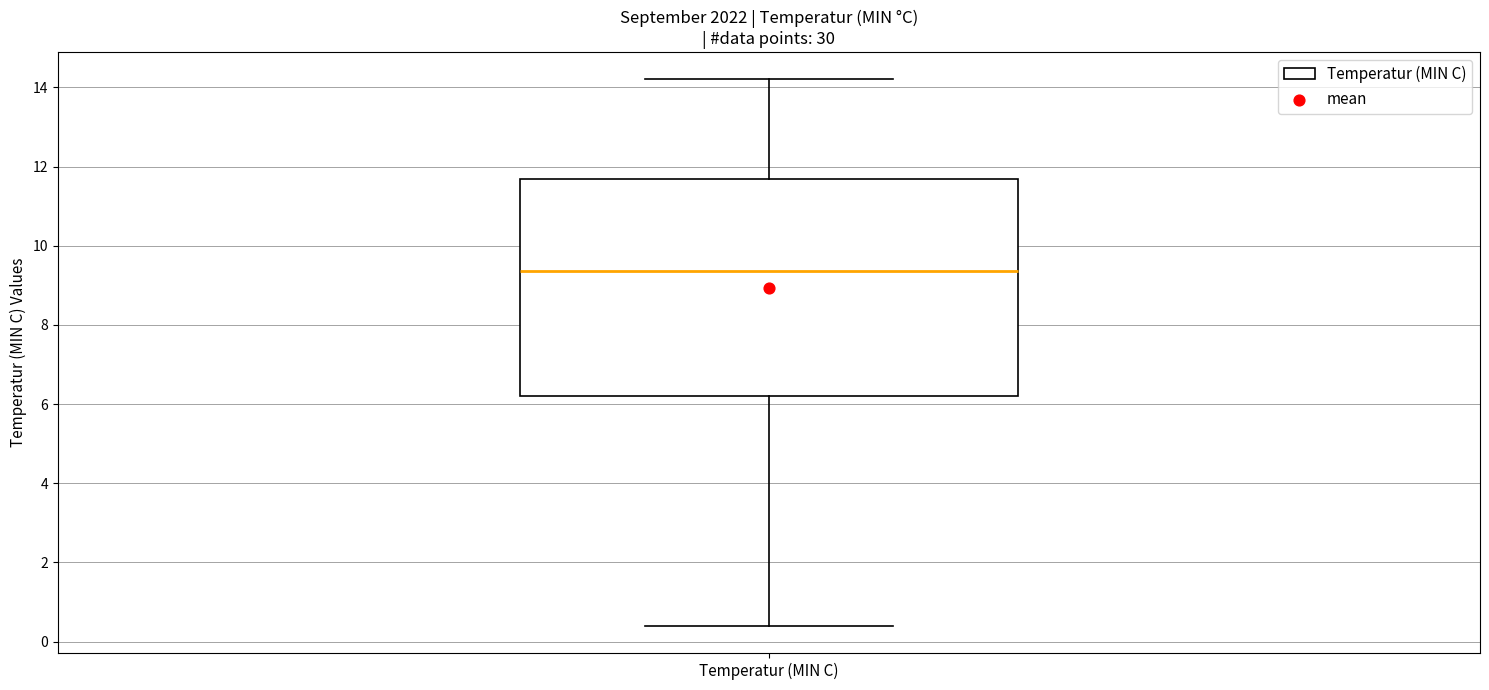

Where does the upper whisker of the box for Temperatur (MIN C) end on the y-axis? The values are not printed on the chart, so give them approximately, as read against the axis.

14.2